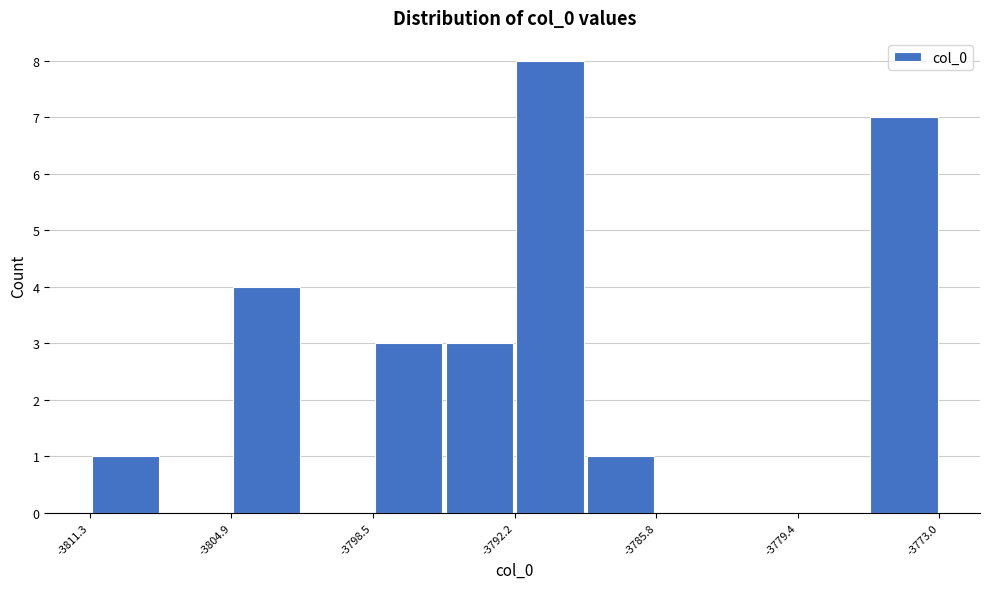

Around what value on the x-axis is the tallest bar? Give the approximate position of its centre, as read against the axis.

-3791